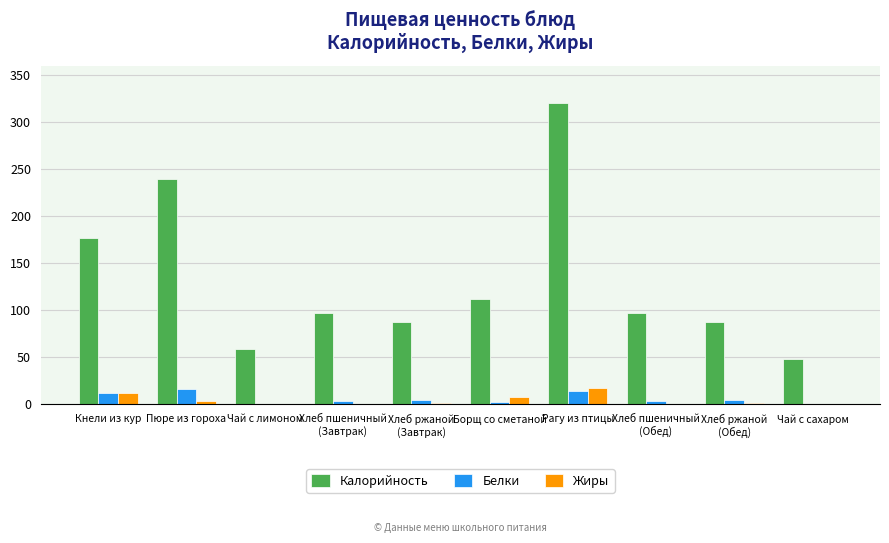

What is the greatest value displayed?

320.2